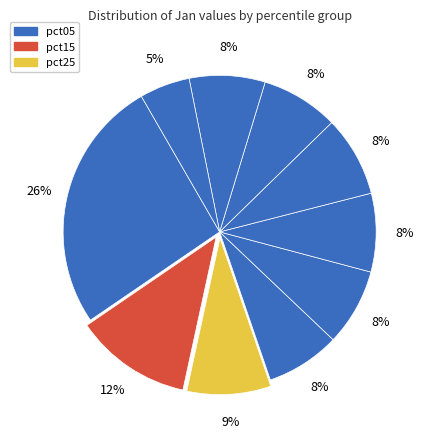

Which slice is the largest?

pct05